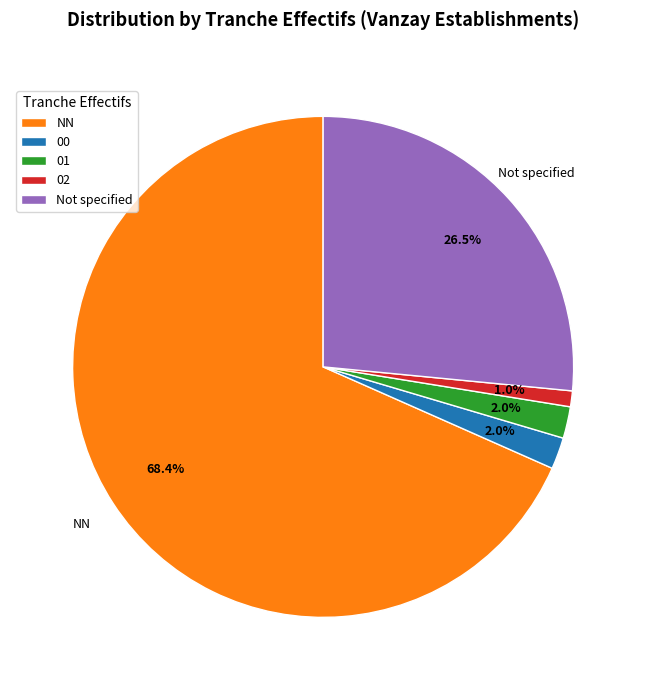

How many segments does this pie chart have?

5